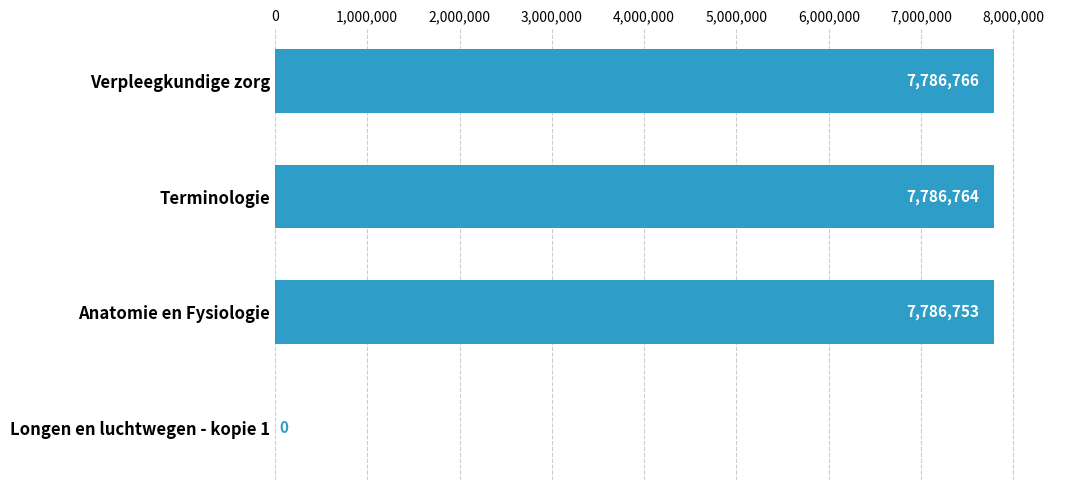

Reading bottom to top, what are all the values shown in this chart?

Longen en luchtwegen - kopie 1=0	Anatomie en Fysiologie=7786753	Terminologie=7786764	Verpleegkundige zorg=7786766